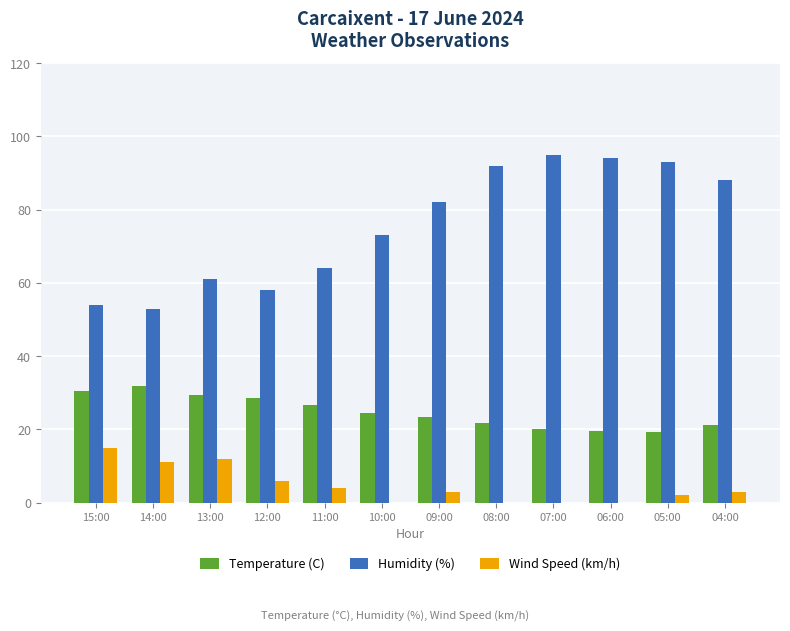

What is the difference between the Wind Speed (km/h) values at 07:00 and 13:00?

12.0